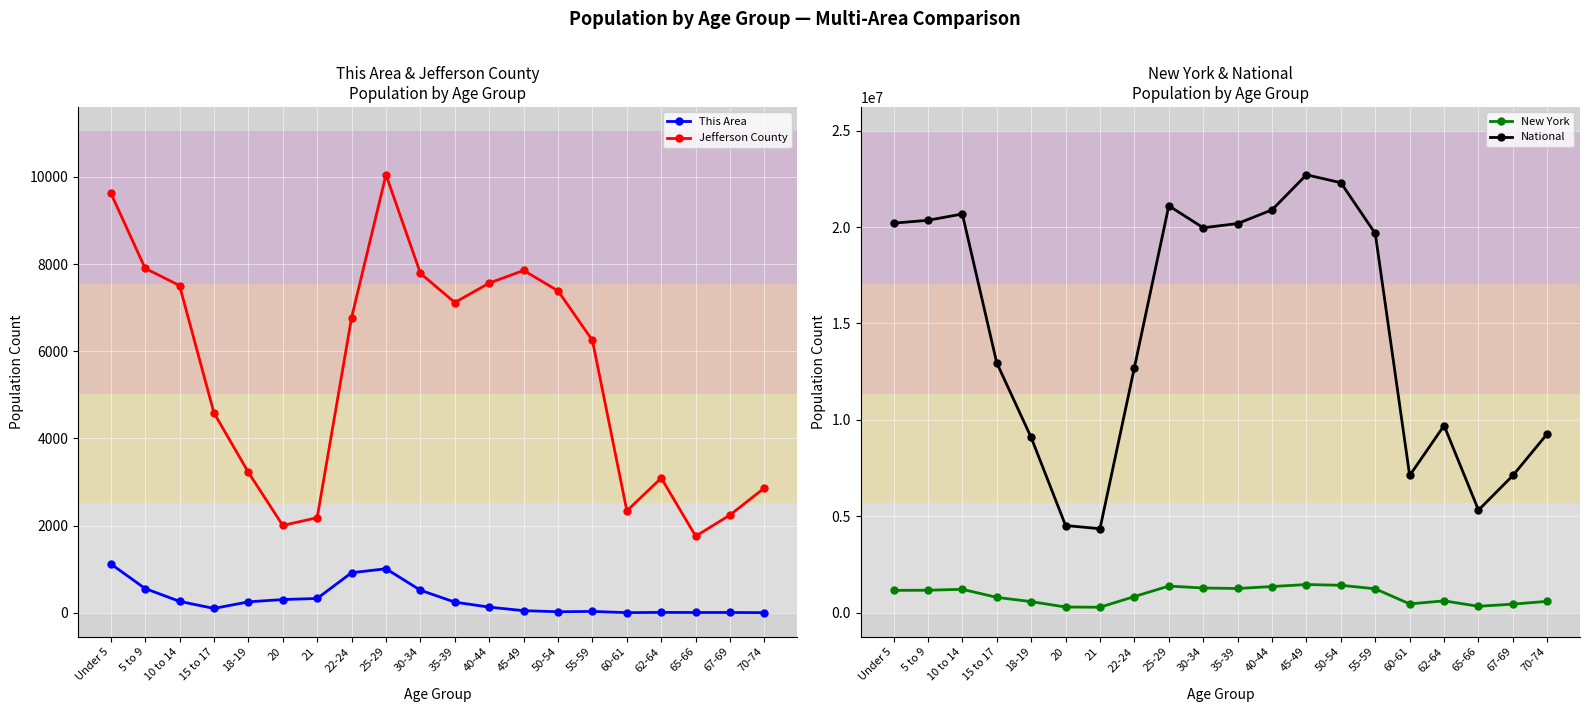

True or false: New York and This Area intersect in this chart.

False